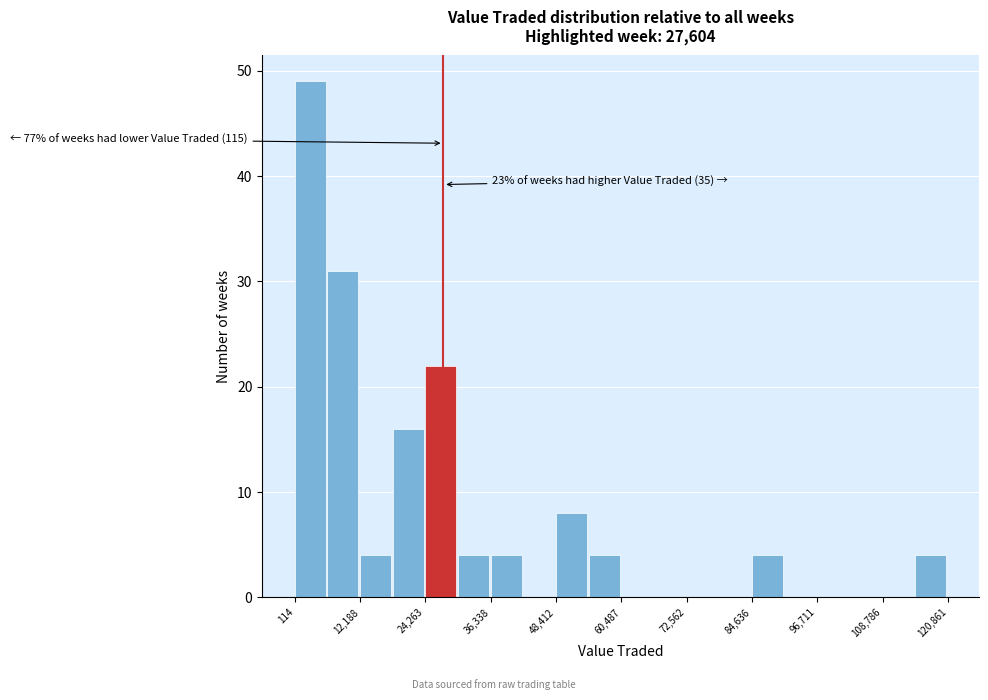

Around what value on the x-axis is the tallest bar? Give the approximate position of its centre, as read against the axis.

2000